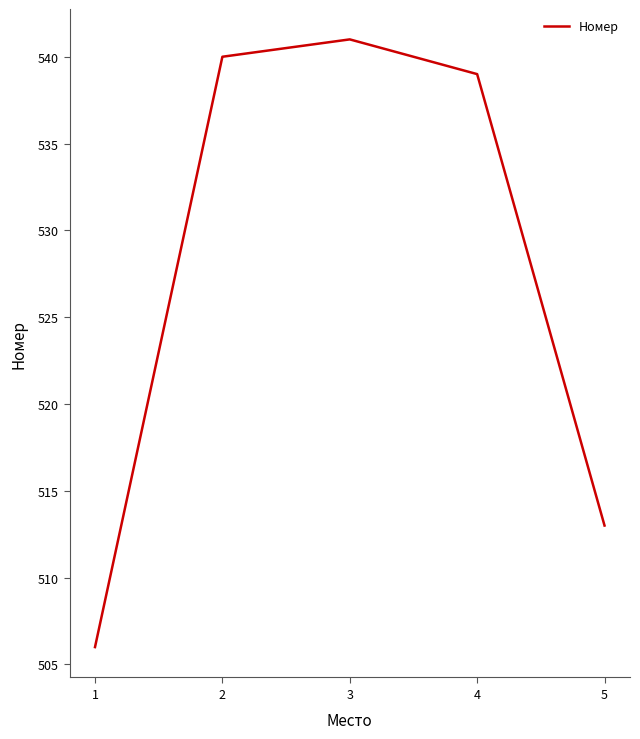

Where is the data nearest to the value 523?

5